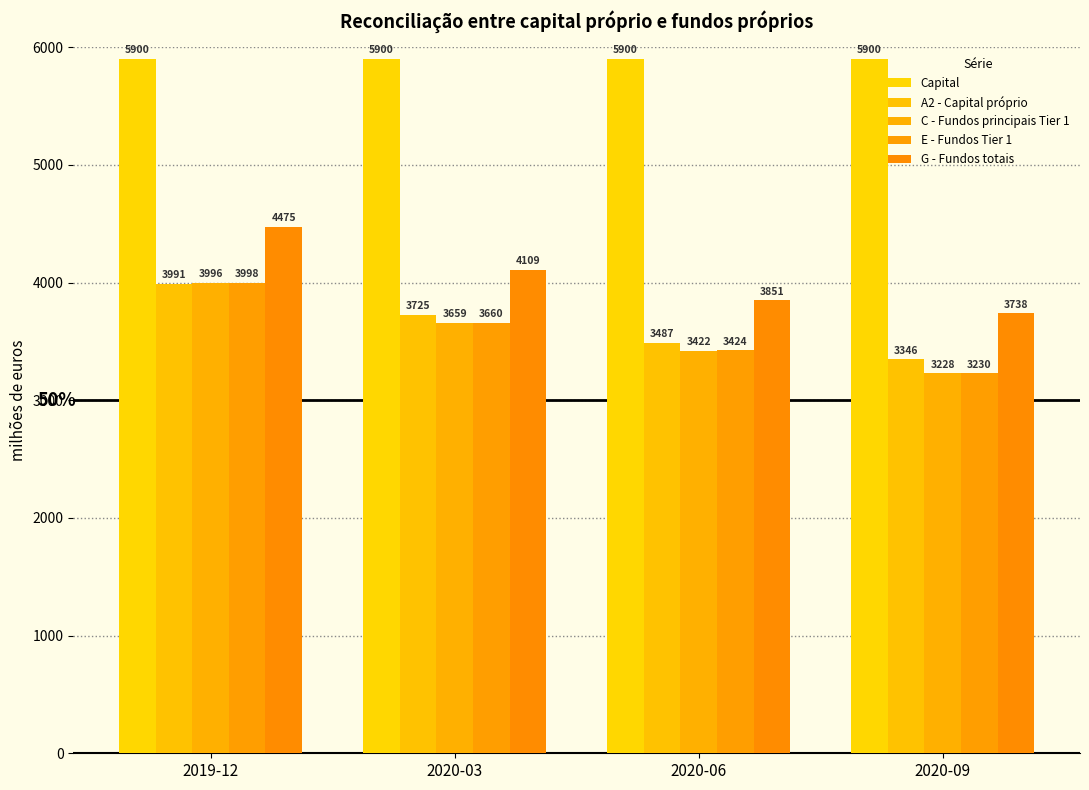

Reading left to right, extract all data points from this chart.

Capital: 2019-12=5900	2020-03=5900	2020-06=5900	2020-09=5900
A2 - Capital próprio: 2019-12=3991	2020-03=3725	2020-06=3487	2020-09=3346
C - Fundos principais Tier 1: 2019-12=3996	2020-03=3659	2020-06=3422	2020-09=3228
E - Fundos Tier 1: 2019-12=3998	2020-03=3660	2020-06=3424	2020-09=3230
G - Fundos totais: 2019-12=4475	2020-03=4109	2020-06=3851	2020-09=3738